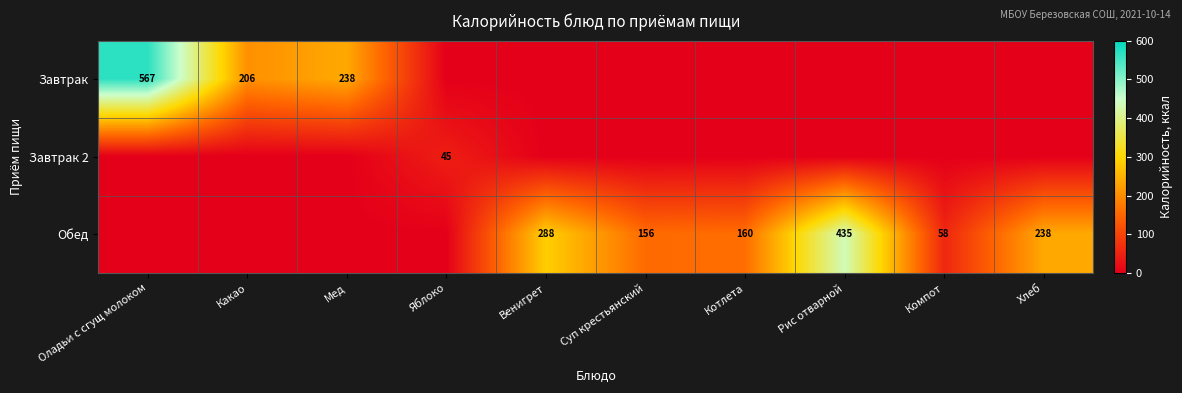

Count the number of categories in the chart.

10